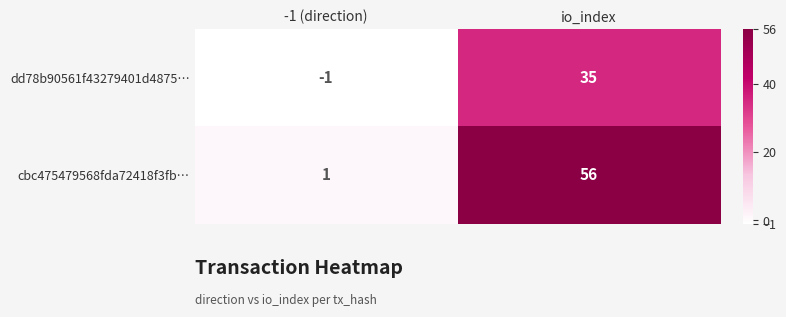

Which category has the lowest value in the cbc475479568fda72418f3fb… series?

-1 (direction)